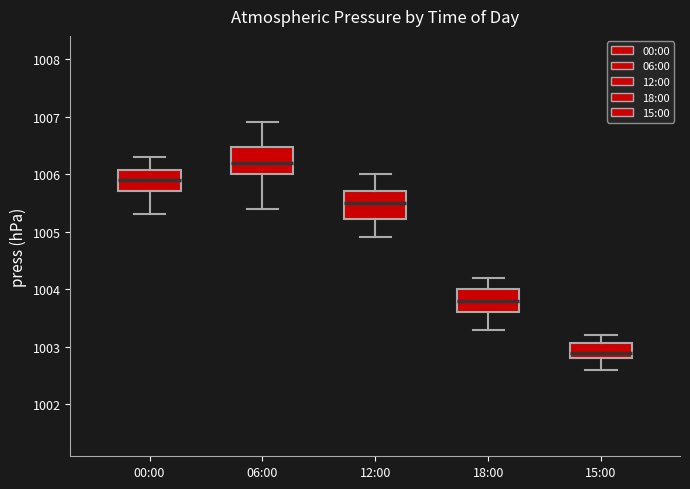

Where does the median line of the box for 06:00 sit on the y-axis? The values are not printed on the chart, so give them approximately, as read against the axis.

1006.2